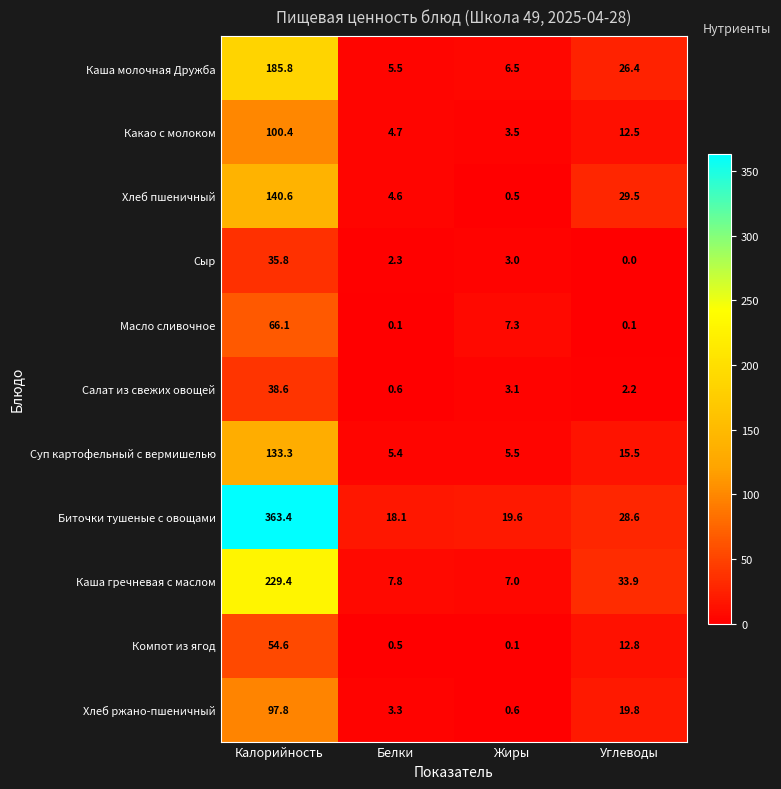

What is the difference between the maximum and second lowest values in the Биточки тушеные с овощами series?

343.8